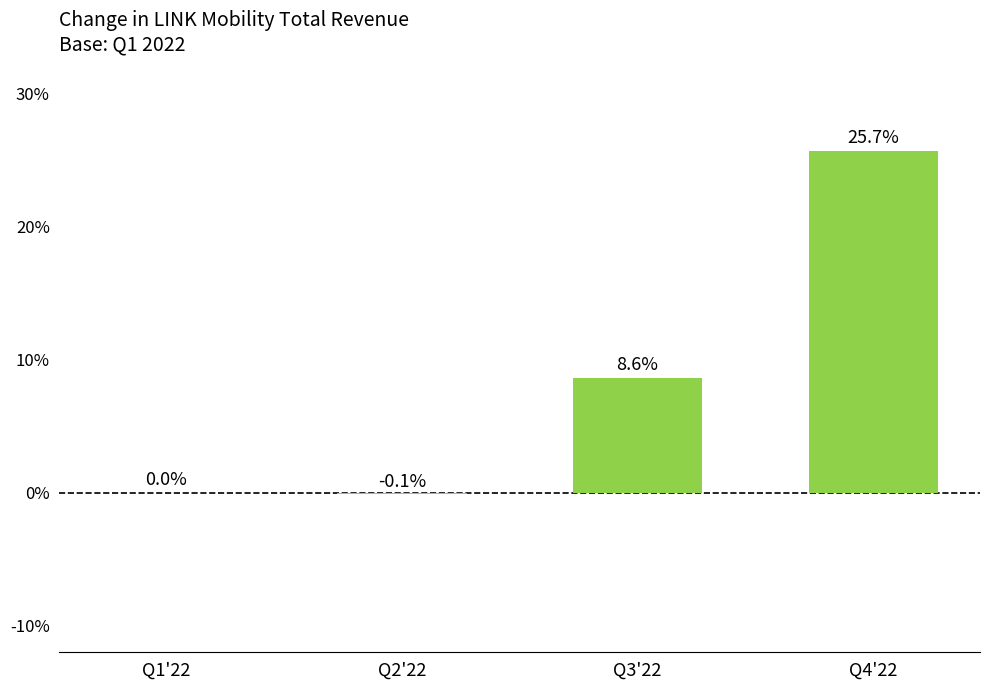

At which category does the chart reach its peak across all series?

Q4'22